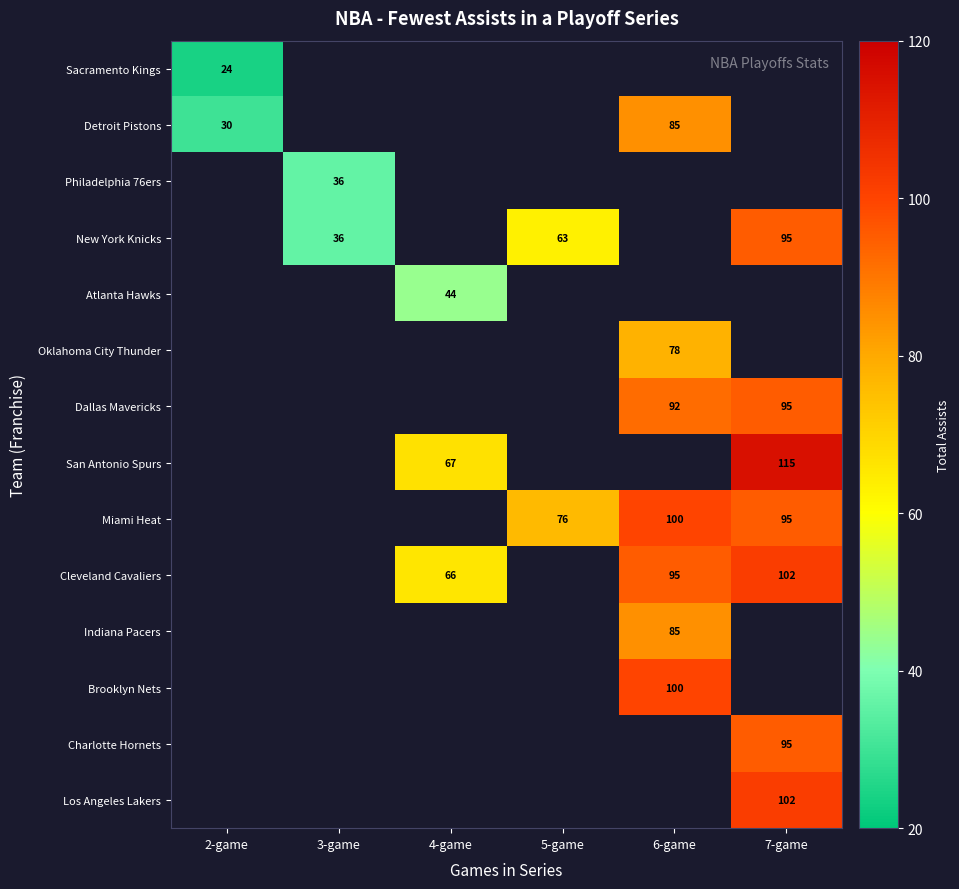

Is it true that Oklahoma City Thunder equals 17 at 6-game?

False